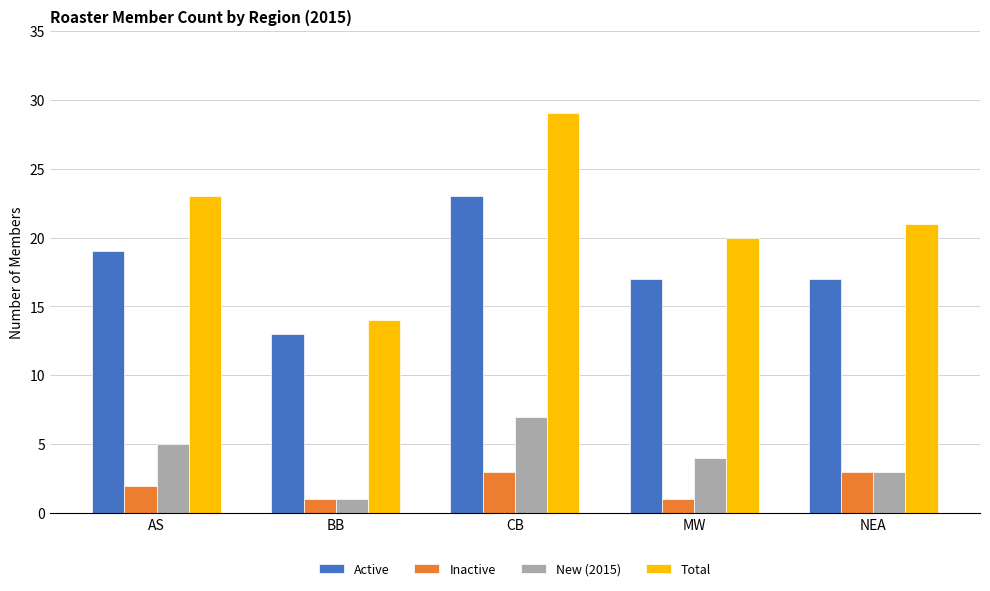

The Total series shows 21 at NEA. True or false?

True